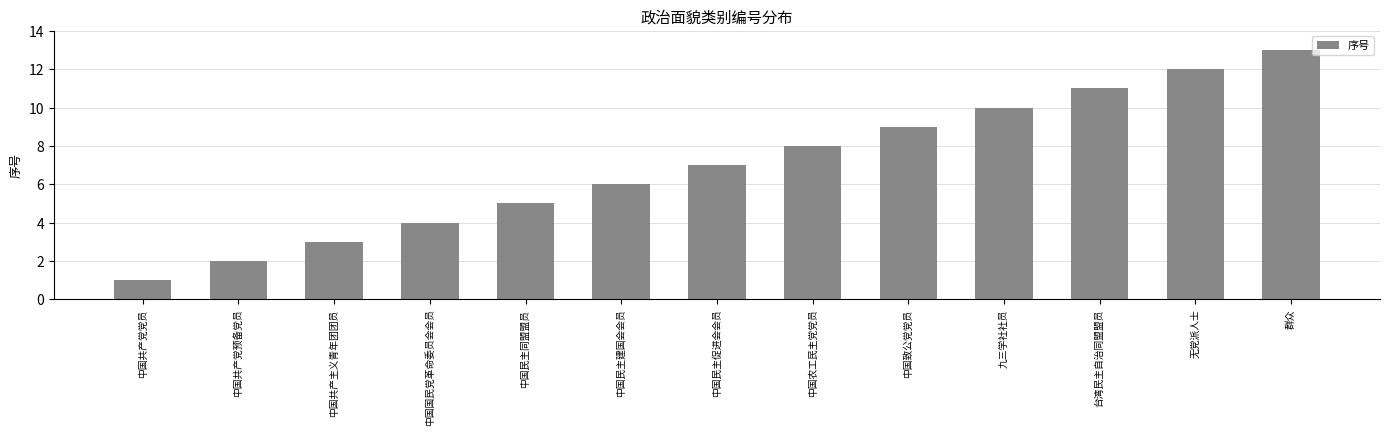

Reading left to right, list all the values displayed in this chart.

中国共产党党员=1	中国共产党预备党员=2	中国共产主义青年团团员=3	中国国民党革命委员会会员=4	中国民主同盟盟员=5	中国民主建国会会员=6	中国民主促进会会员=7	中国农工民主党党员=8	中国致公党党员=9	九三学社社员=10	台湾民主自治同盟盟员=11	无党派人士=12	群众=13